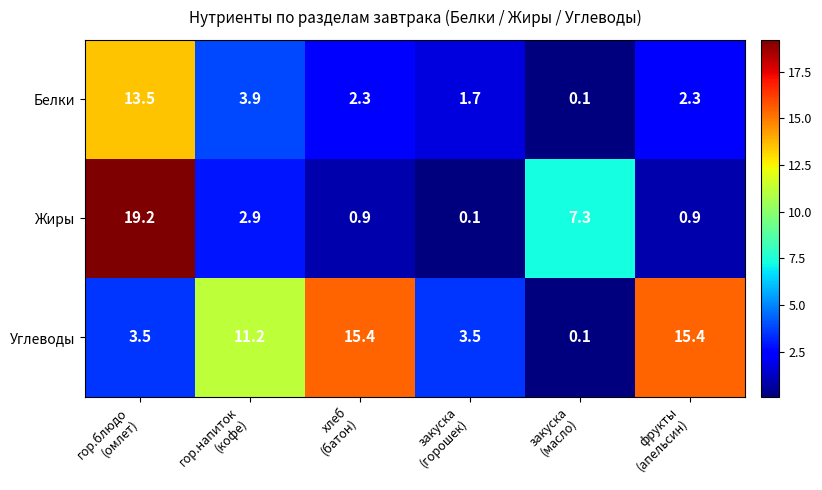

What is the highest value of the Жиры series?

19.2